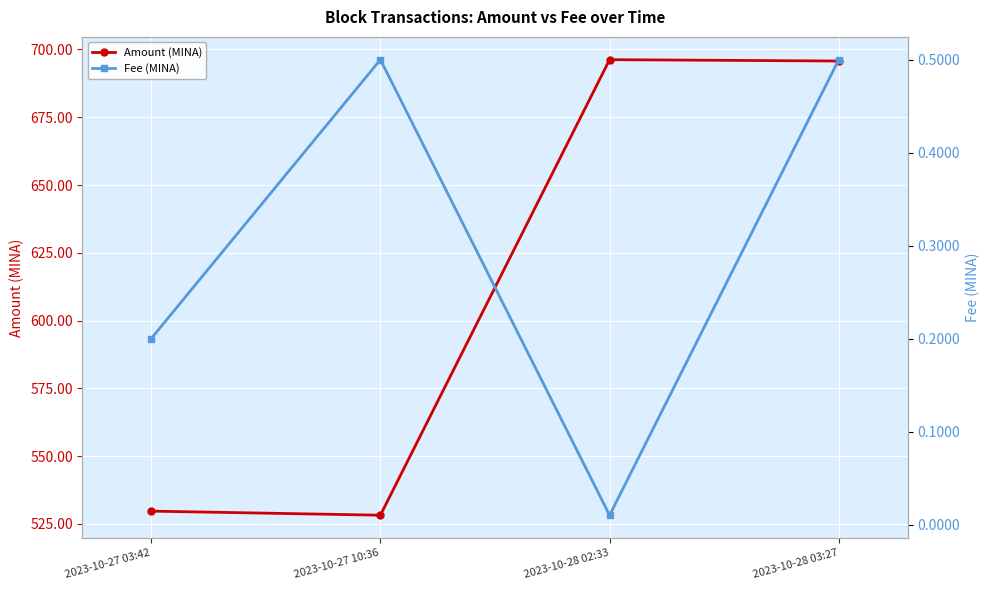

Is this an area chart (filled region under the line)?

No